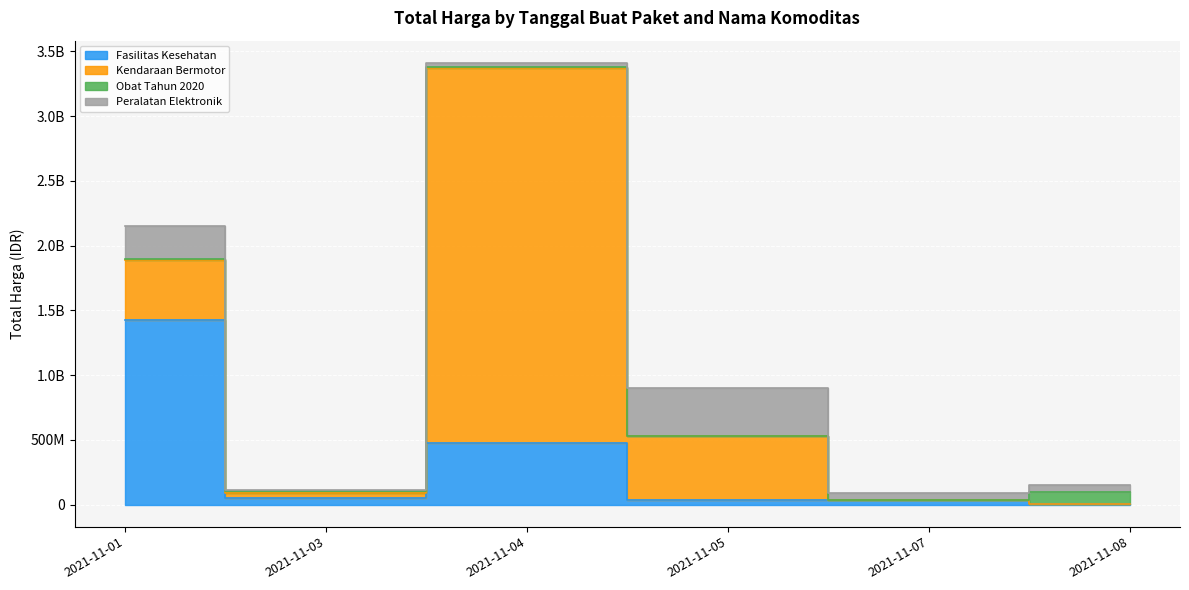

What is the sum of all Fasilitas Kesehatan values?

2020217015